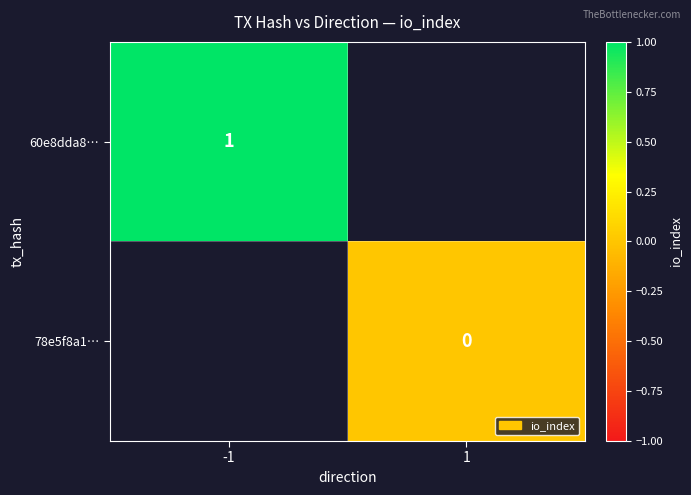

At how many categories does at least one series exceed 0?

1